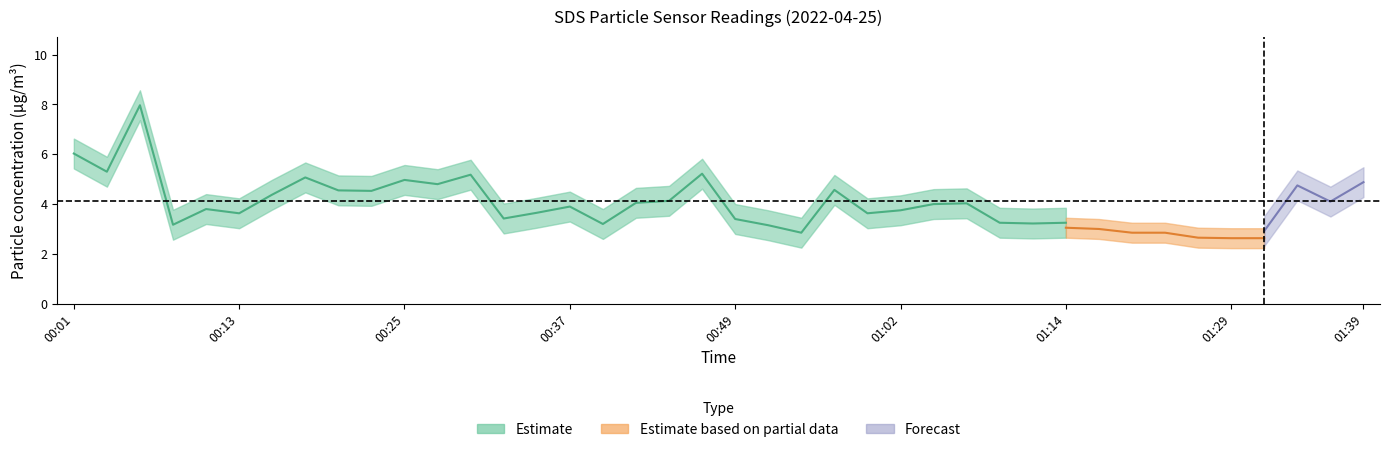

True or false: SDS_P2_upper has more than 0 interior local peaks.

True